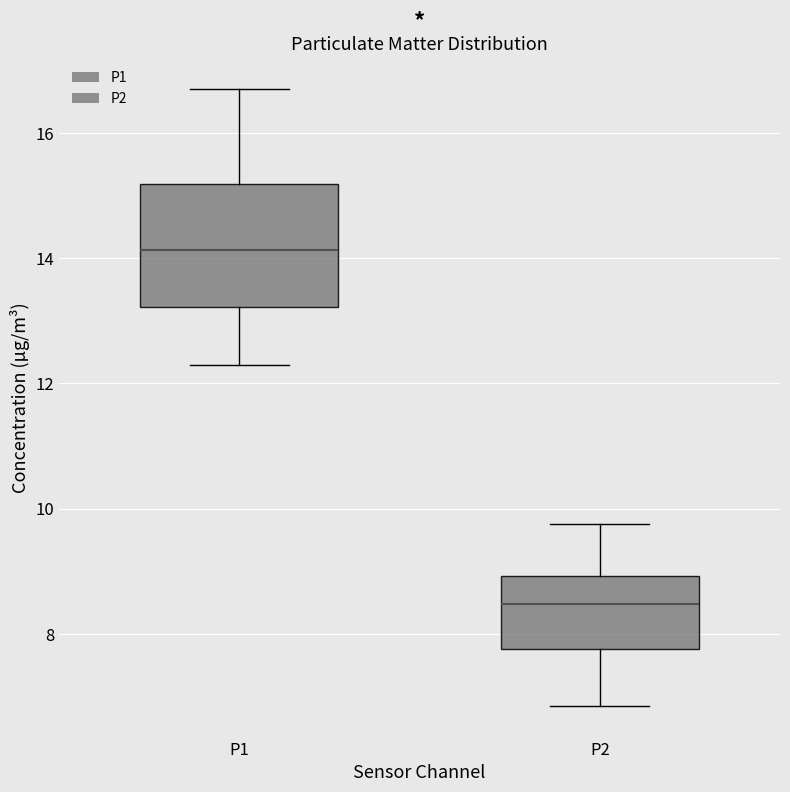

Reading left to right, transcribe this box plot: for each box, give where its median line is, the range the box spans, and where its two whiskers end, as read against the y-axis. The values are not printed on the chart, so give them approximately, as read against the axis.

P1: median 14.2, box 13.2 to 15.2, whiskers 12.4 to 16.8
P2: median 8.4, box 7.8 to 9.0, whiskers 6.8 to 9.8